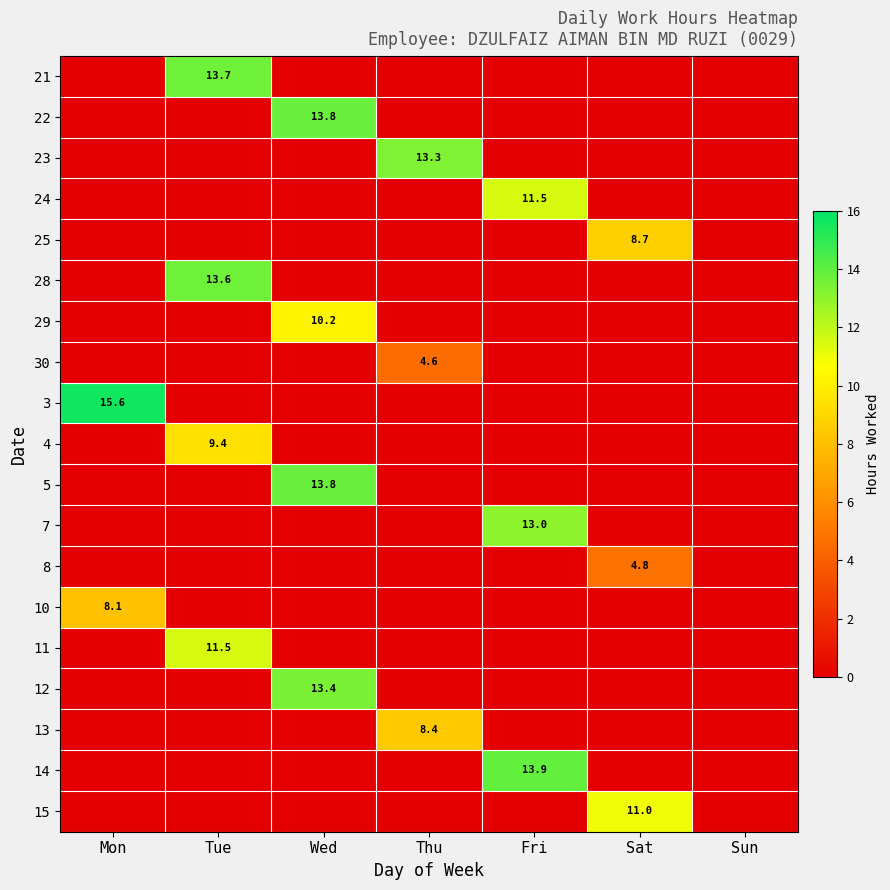

The value of 23 at Thu is 13.3. True or false?

True